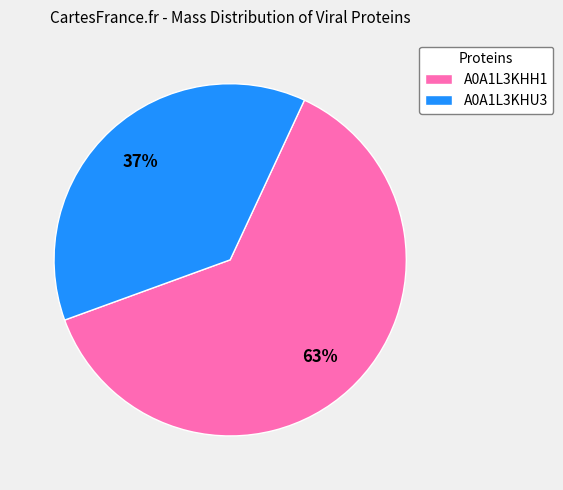

How many slices are in this pie chart?

2